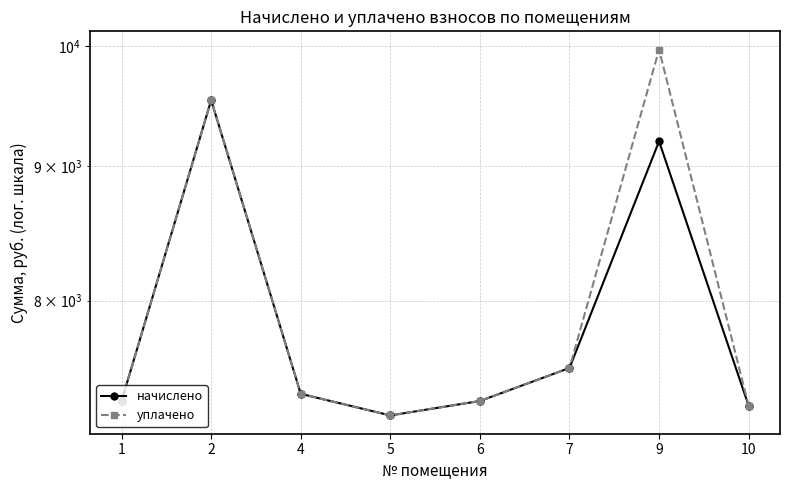

Reading left to right, extract all data points from this chart.

начислено: 7326.7	9538.6	7372.8	7234.6	7326.7	7541.8	9200.6	7296.0
уплачено: 7326.7	9538.6	7372.8	7234.6	7326.7	7541.8	9970.6	7296.0